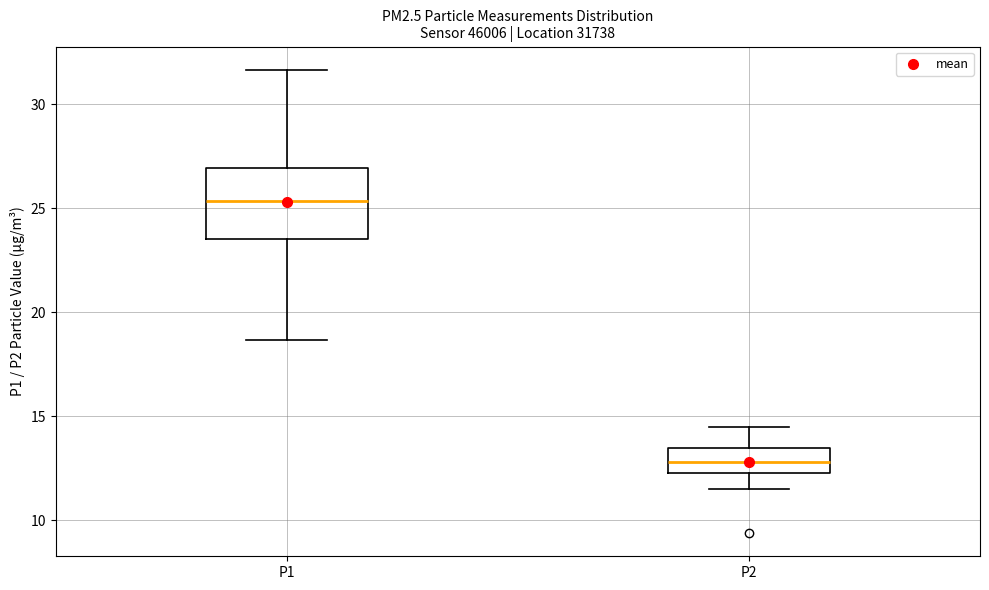

Where is the lower edge of the box for P2 on the y-axis? The values are not printed on the chart, so give them approximately, as read against the axis.

12.5